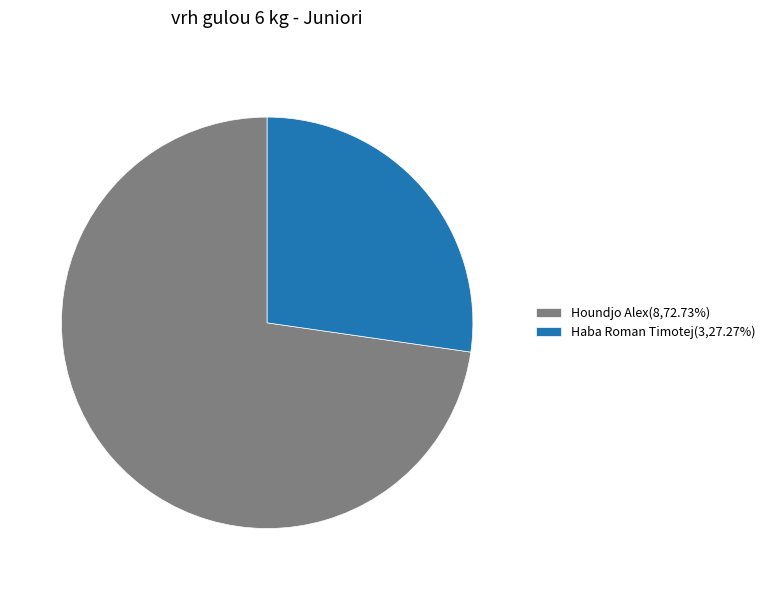

Combined, do Houndjo Alex(8,72.73%) and Haba Roman Timotej(3,27.27%) account for over 50%?

Yes